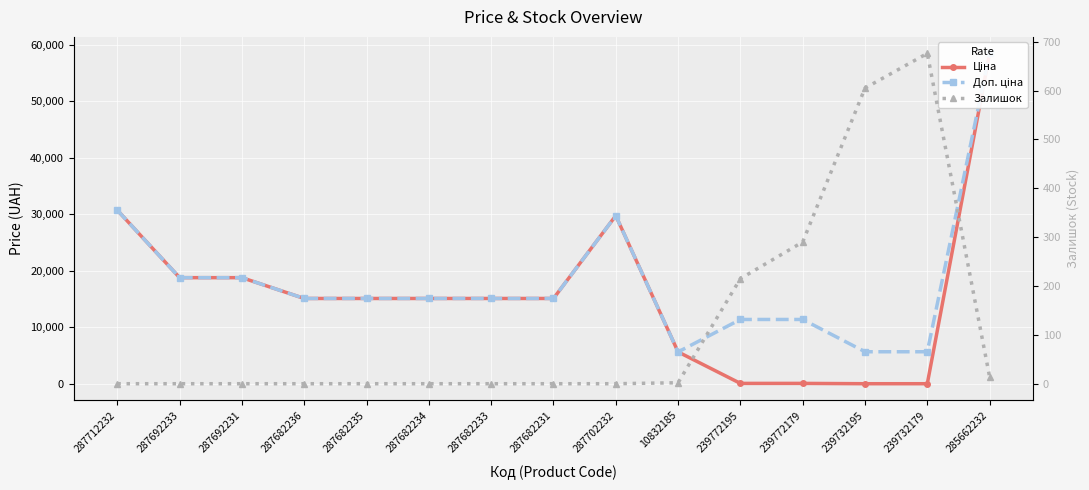

Which series has the largest range (max minus min)?

Ціна